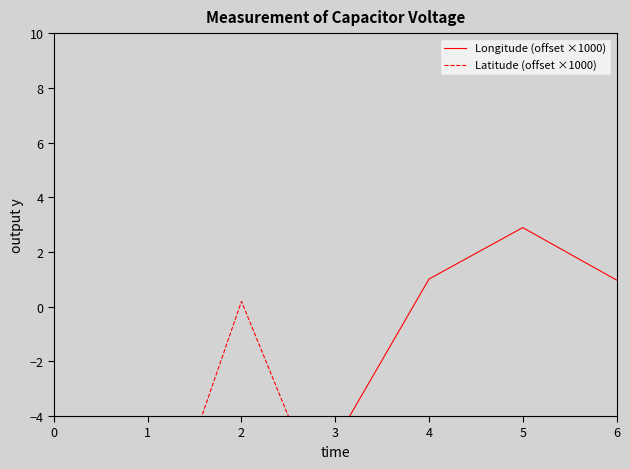

How many categories are shown in the chart?

7